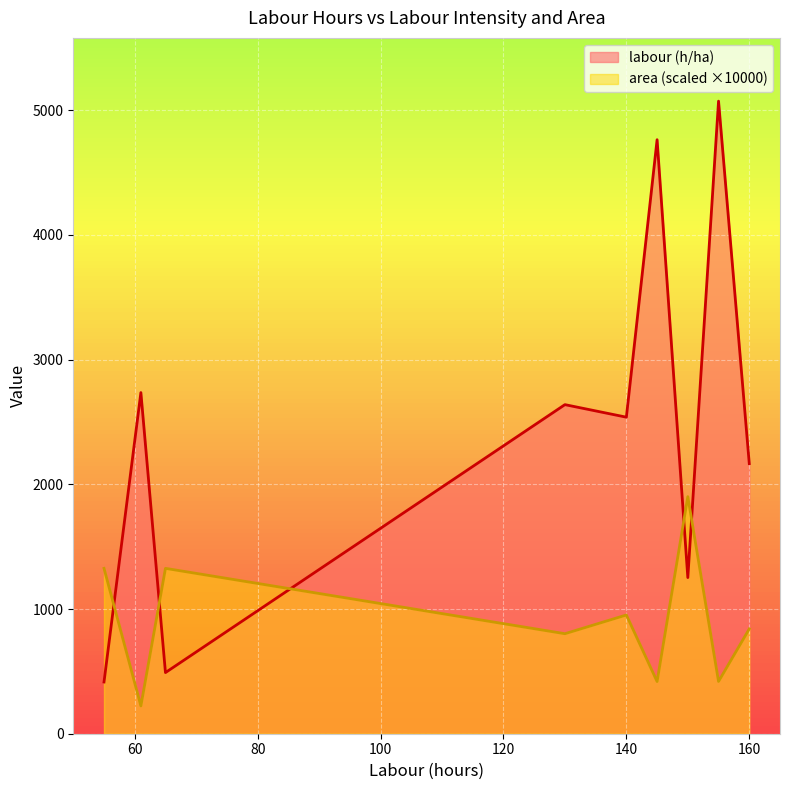

List the series in order of their peak value, highest first.

labour (h/ha), area (scaled ×10000)